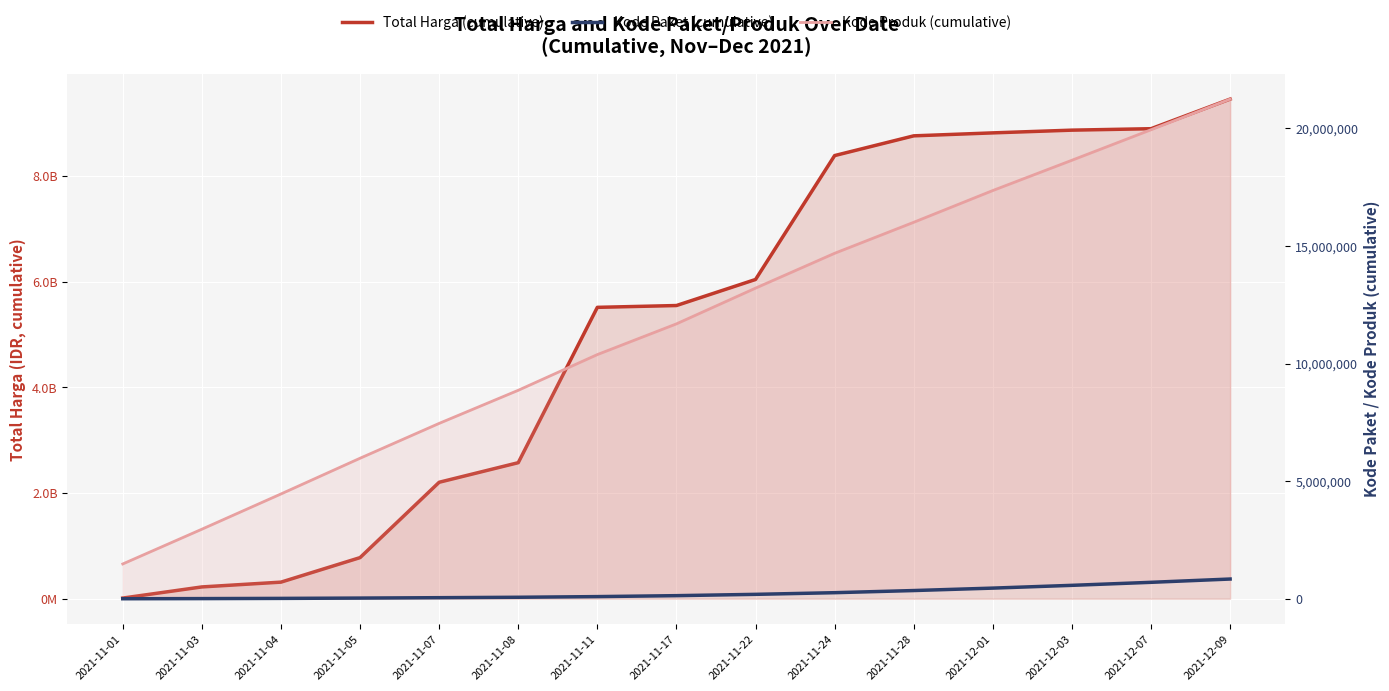

True or false: Kode Paket (cumulative) and Total Harga (cumulative) intersect in this chart.

False